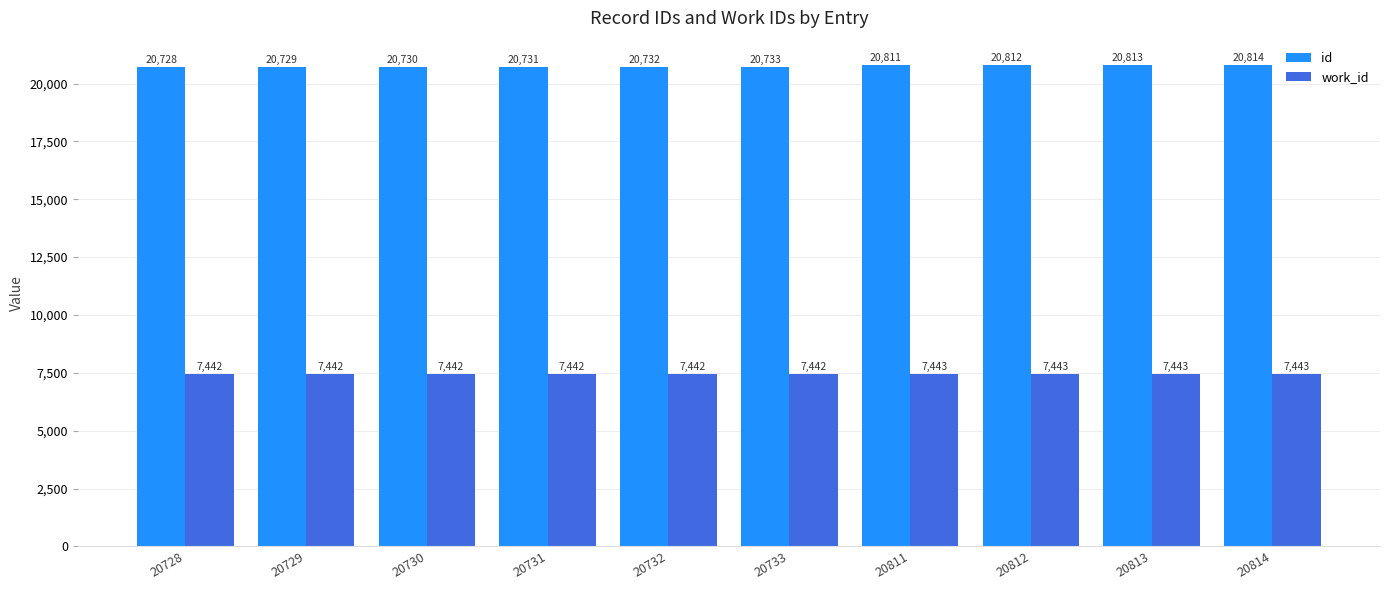

What is the spread (max minus min) of values at 20812?

13369